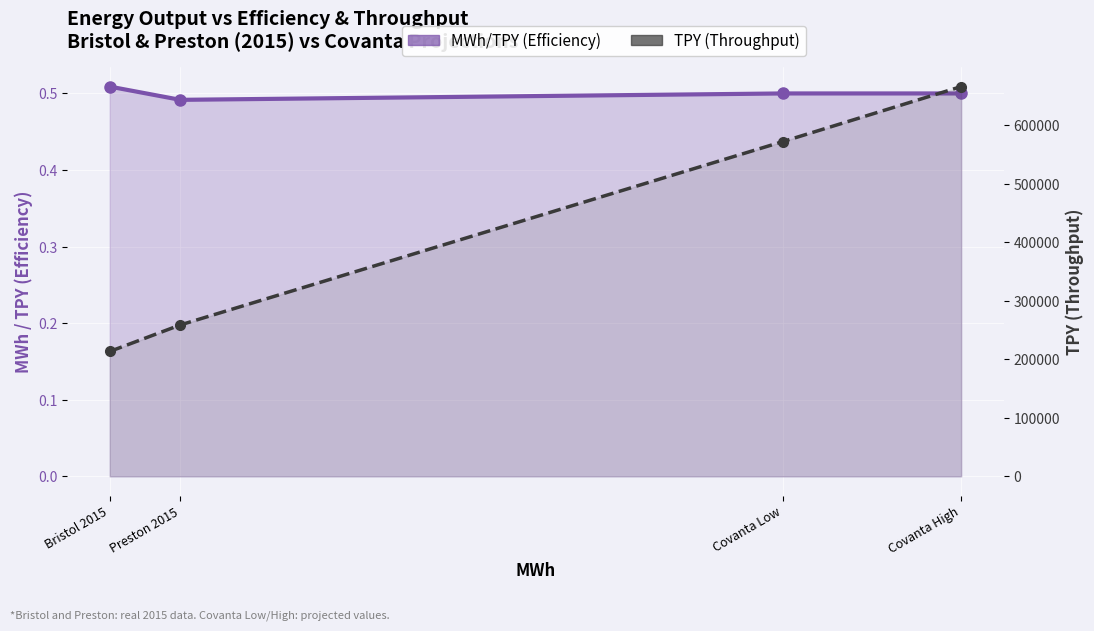

Is it true that TPY (Throughput) equals 213388.0 at Bristol 2015?

True